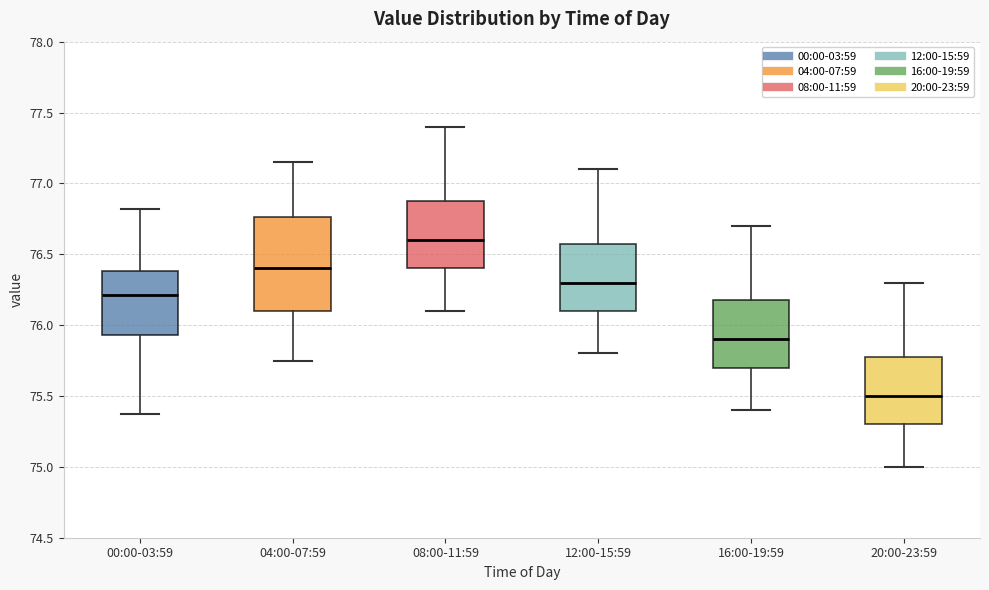

Which box's median line is the highest?

08:00-11:59